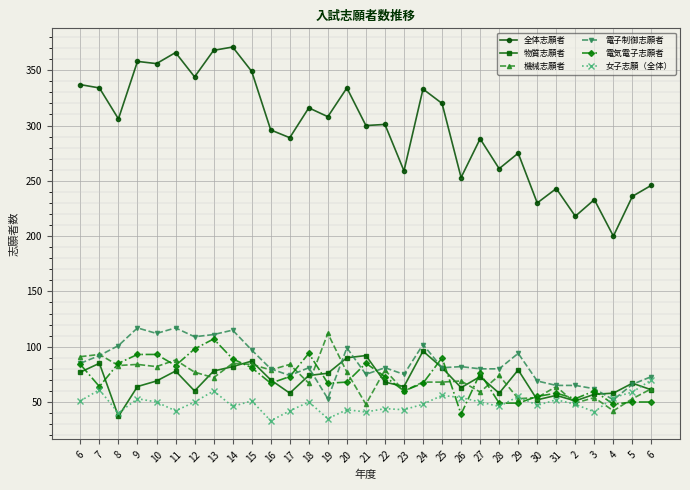

In 全体志願者, how many points are higher than both neighbors (excluding endpoints)?

11